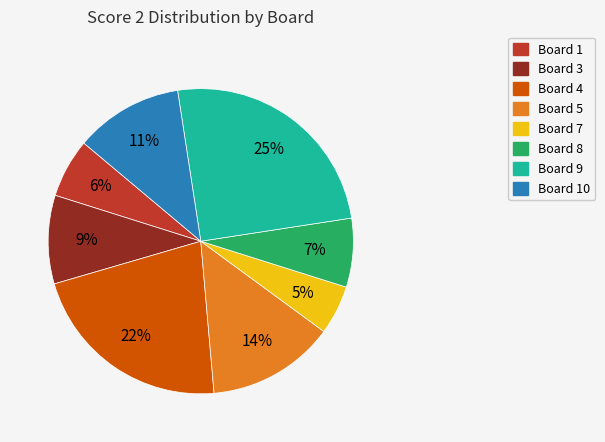

Is there any slice that represents more than half of the pie?

No